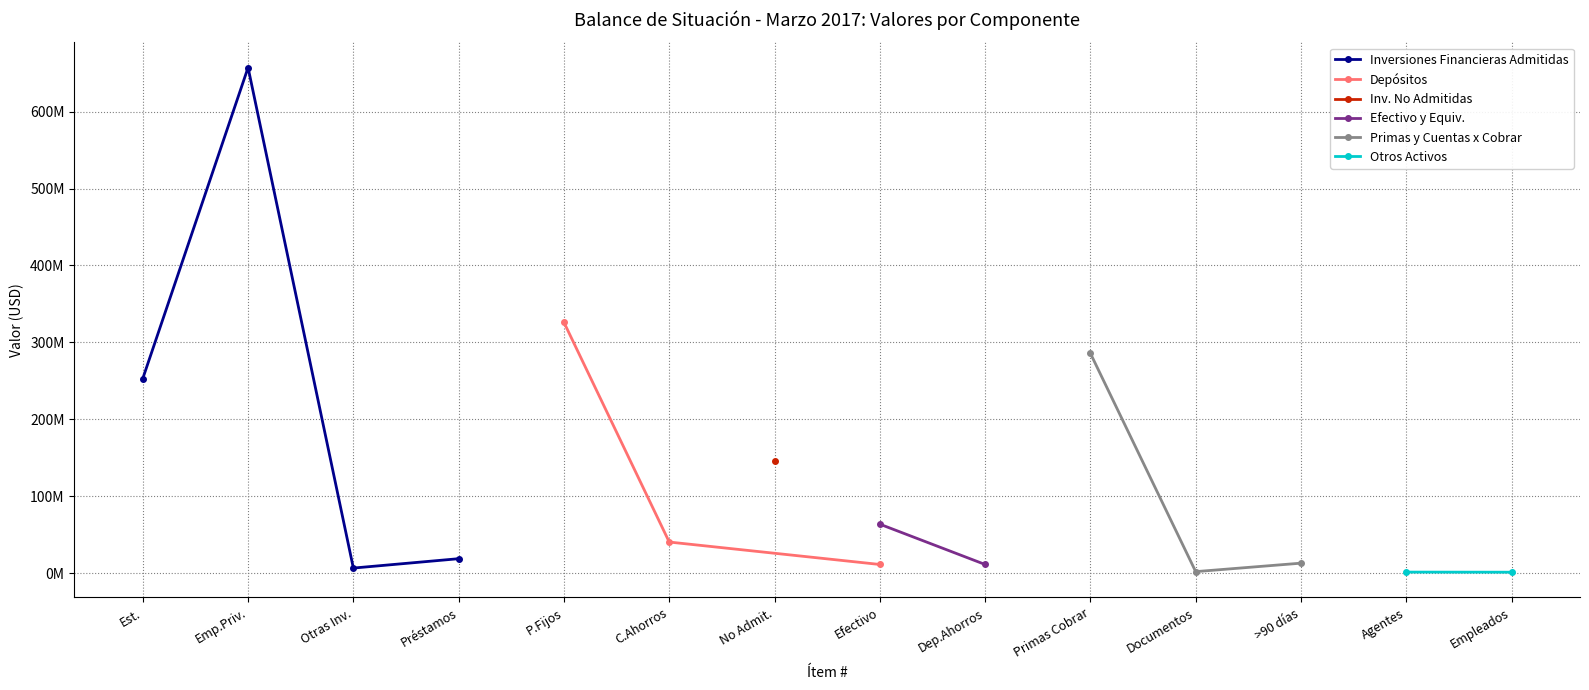

True or false: Plazos Fijos (L/E) and Valores de empresas privadas y mixtas intersect in this chart.

False